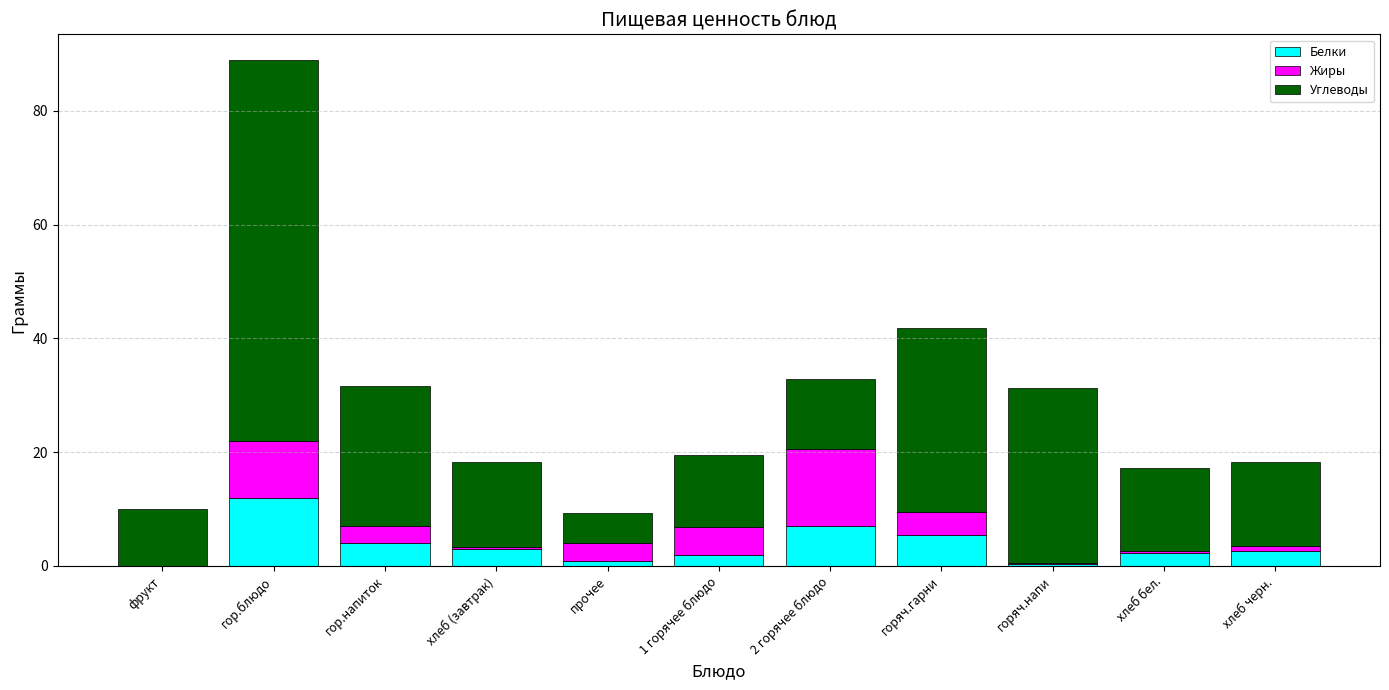

At which category is the sum across all series the highest?

гор.блюдо